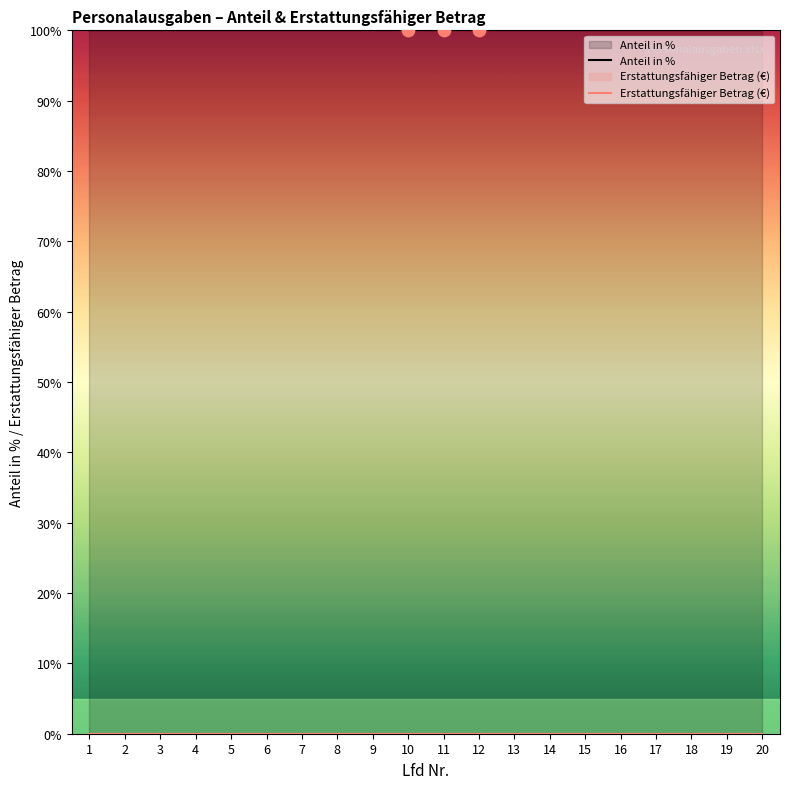

Which series contains the lowest Y value?

Erstattungsfähiger Betrag (€)